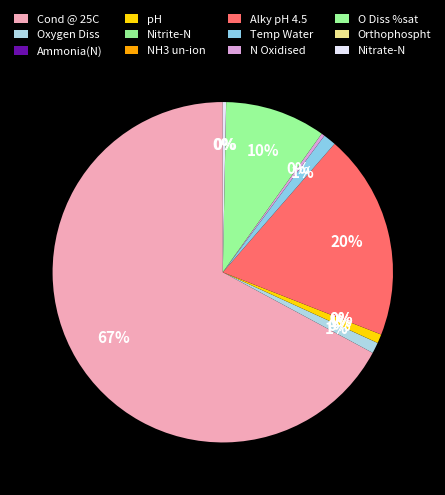

How many slices are in this pie chart?

12